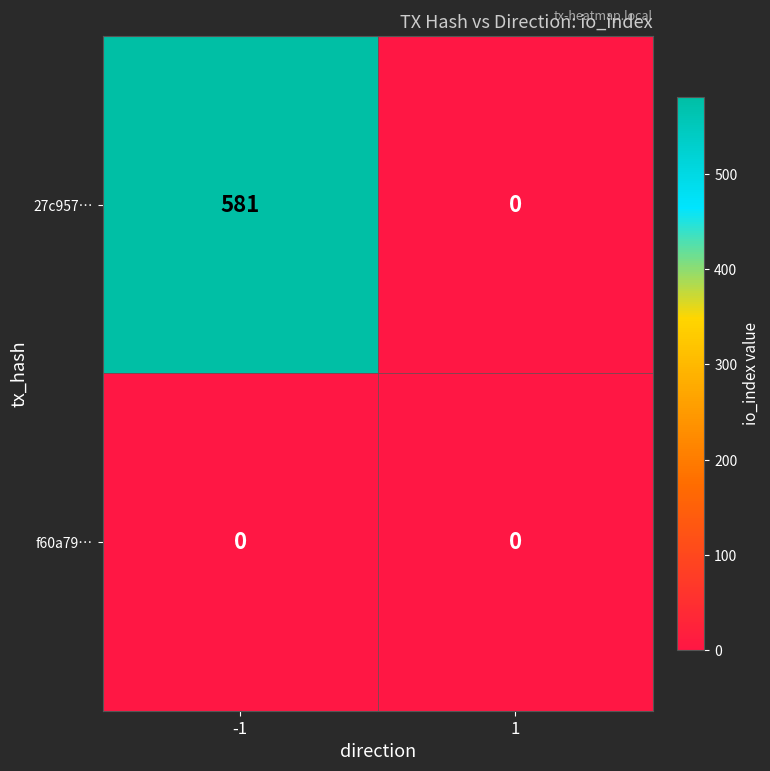

Rank the series by their average value, from lowest to highest.

f60a79…, 27c957…